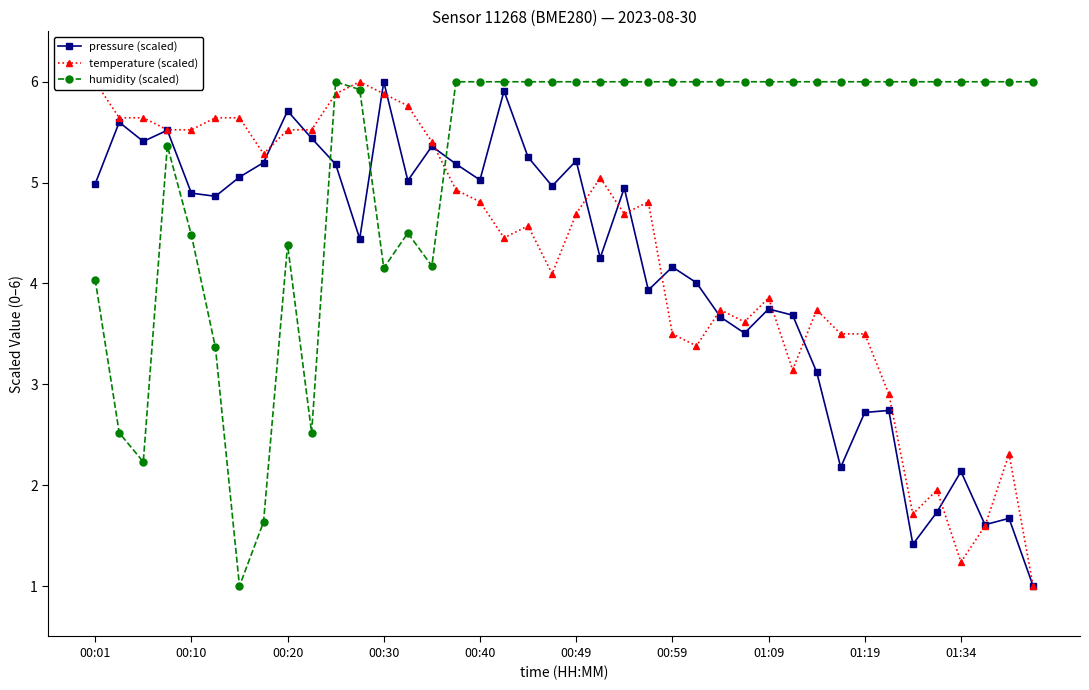

How many distinct data groups are displayed?

3